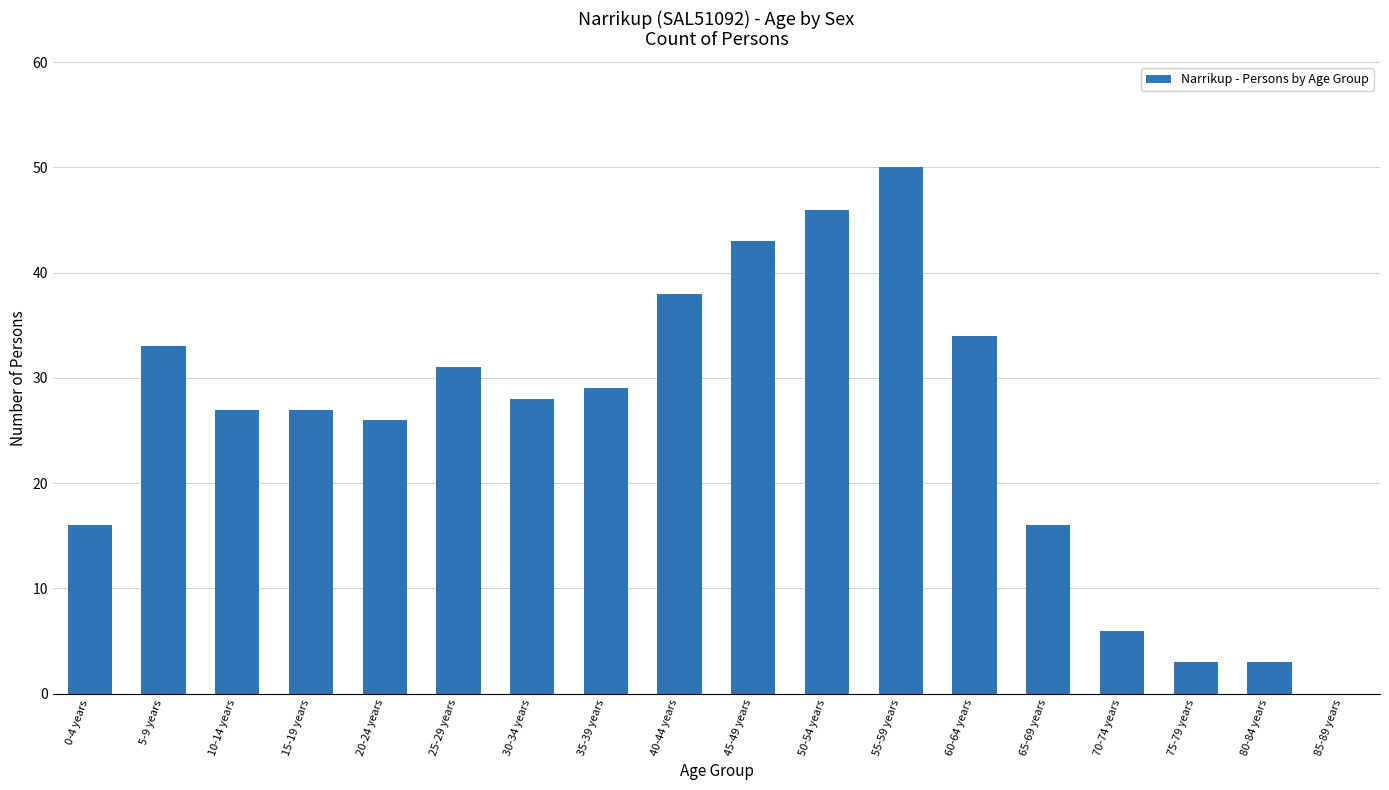

What is the sum of all values?

456